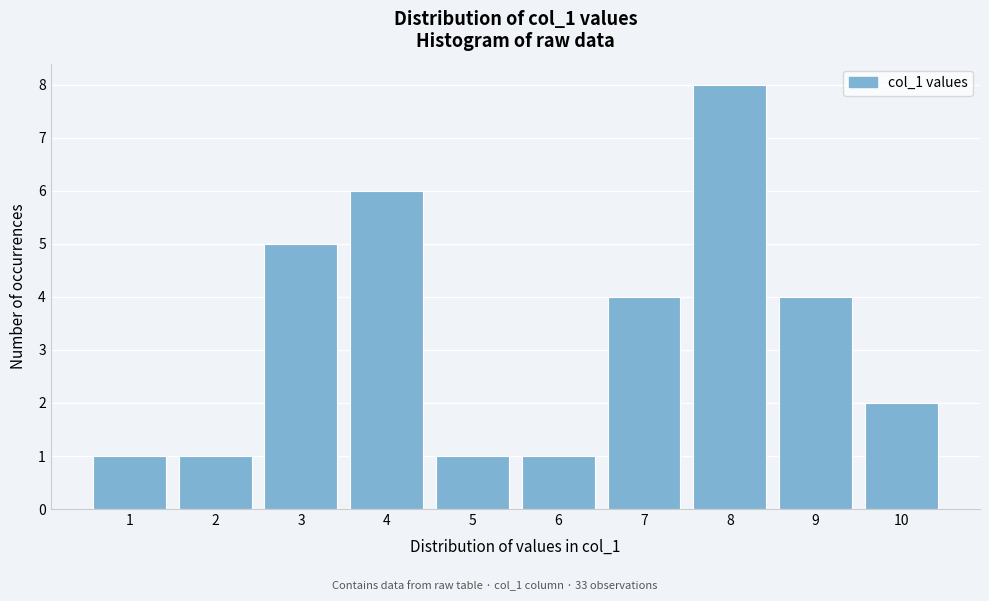

Reading left to right, list all the values displayed in this chart.

1=1	2=1	3=5	4=6	5=1	6=1	7=4	8=8	9=4	10=2